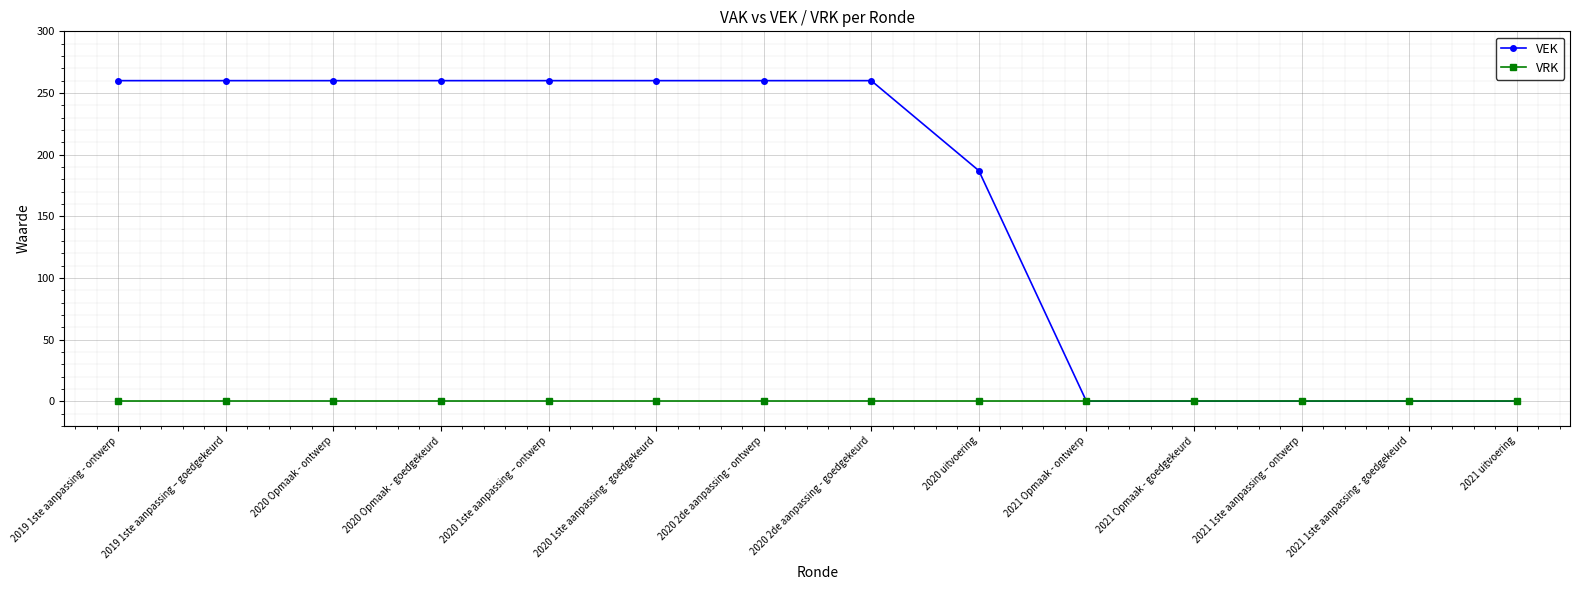

What is the label of the 10th point from the right?

2020 1ste aanpassing – ontwerp